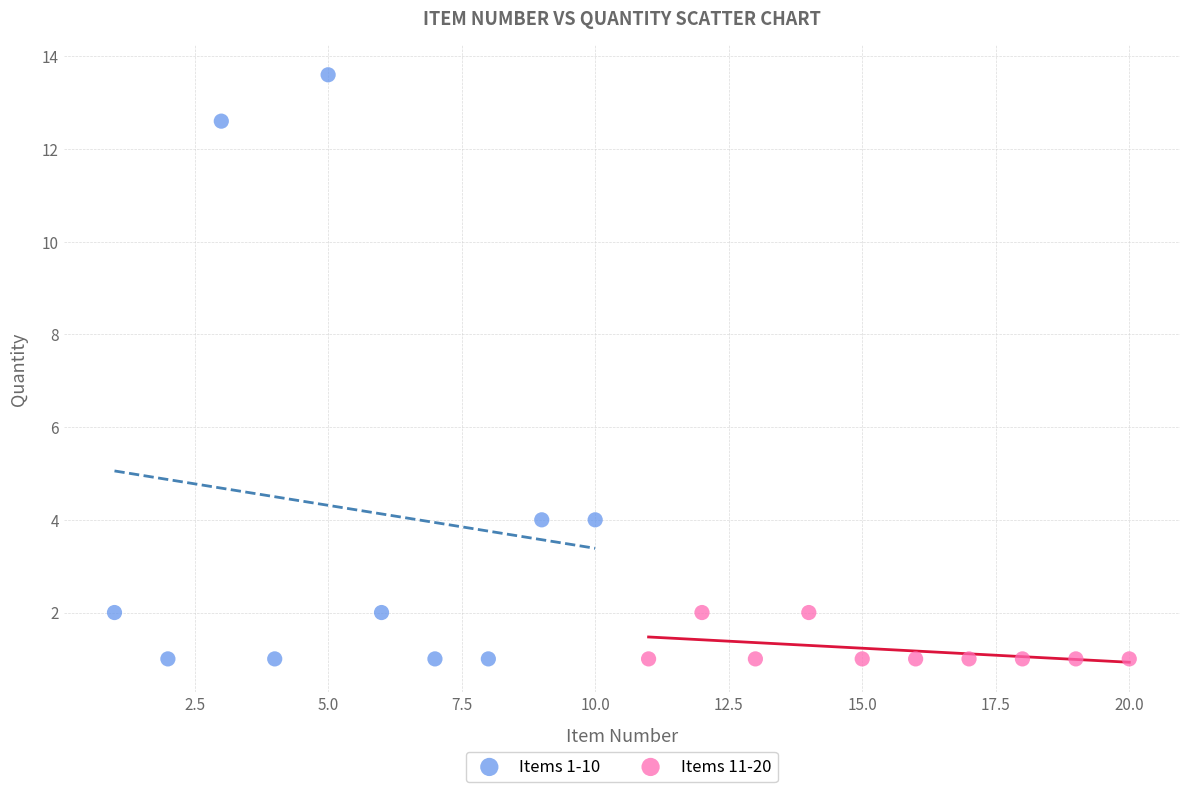

Which series reaches the maximum Y coordinate?

Items 1-10